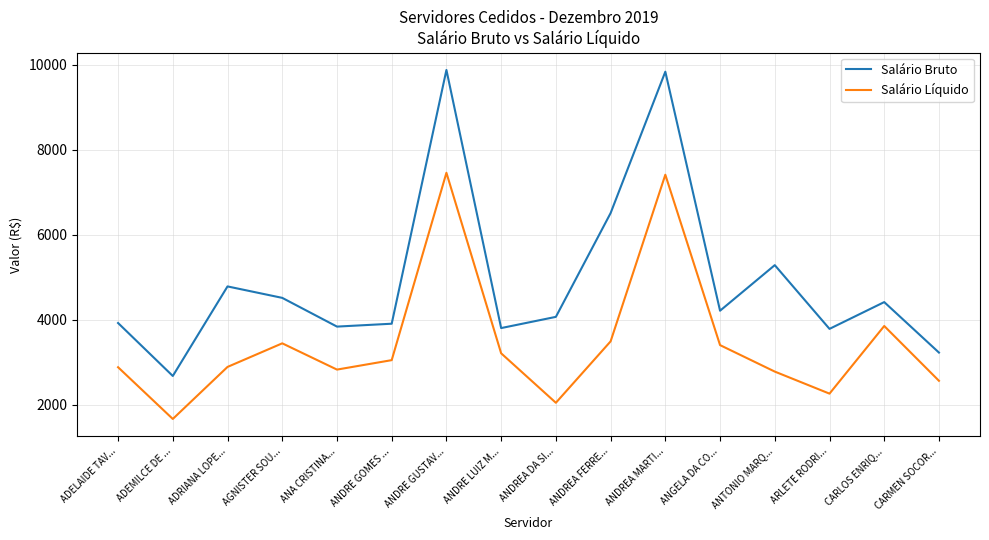

True or false: Salário Líquido has more than 0 points higher than both neighbors.

True